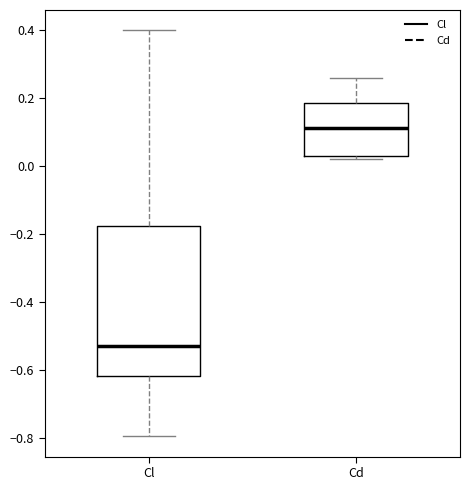

Which box is the tallest, from its lower edge to its upper edge?

Cl